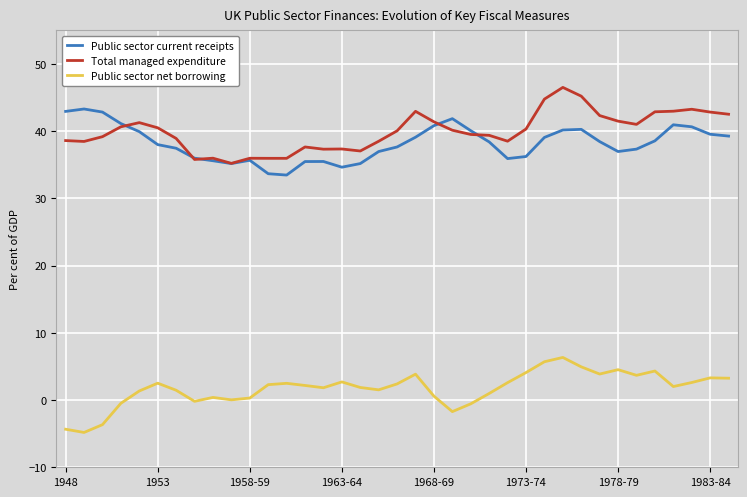

True or false: Public sector net borrowing and Total managed expenditure intersect in this chart.

False